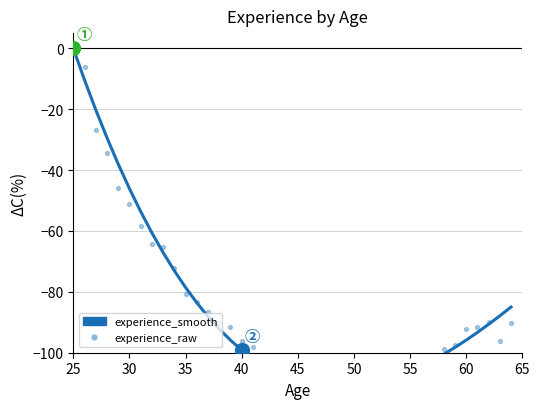

Which series has the largest total across all categories?

experience_smooth